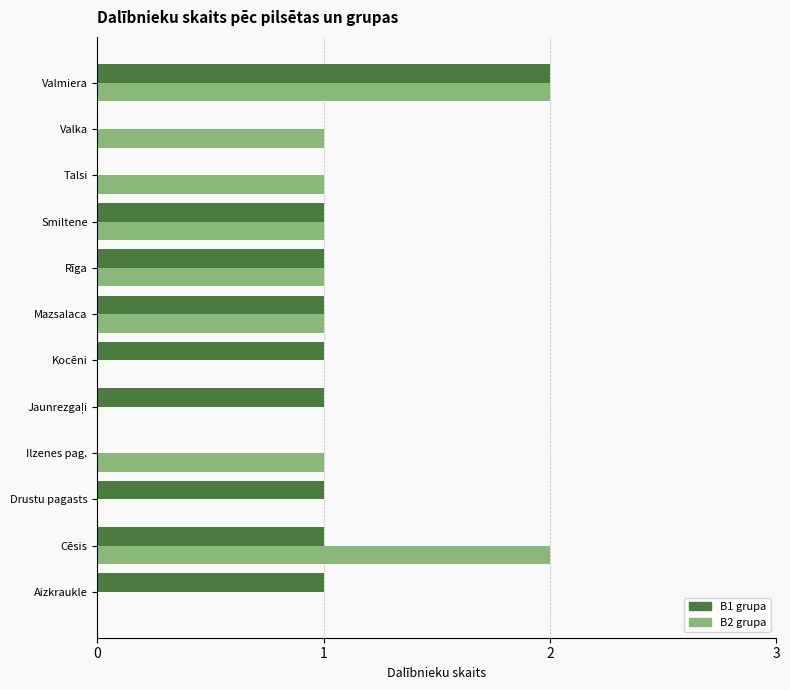

The value of B1 grupa at Valmiera is 2. True or false?

True